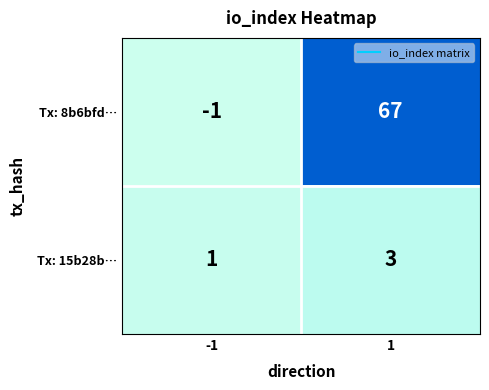

The Tx: 8b6bfd… series shows 88 at 1. True or false?

False